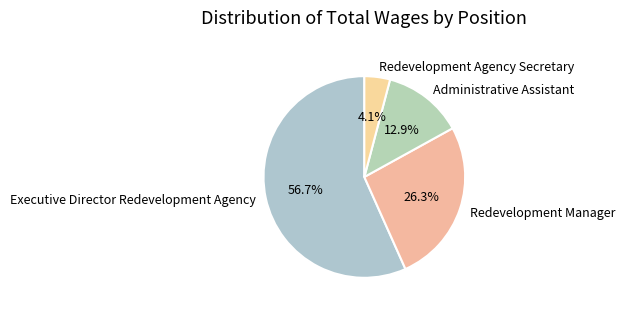

Do Administrative Assistant and Executive Director Redevelopment Agency together represent more than half of the pie?

Yes